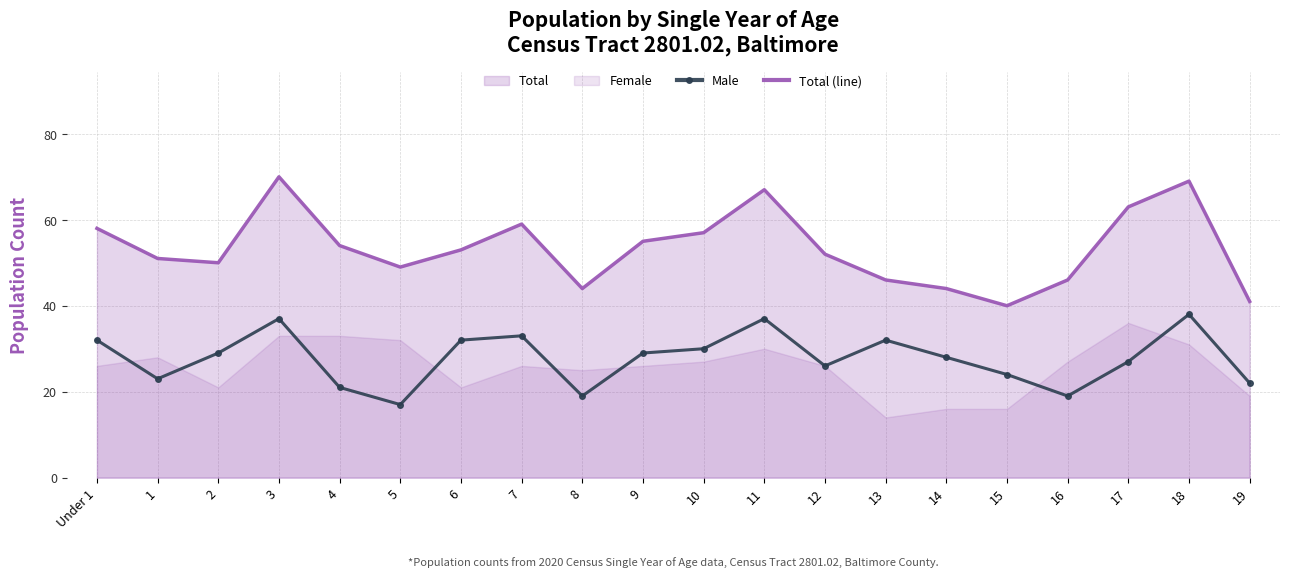

True or false: Male and Total (line) cross at least once.

False